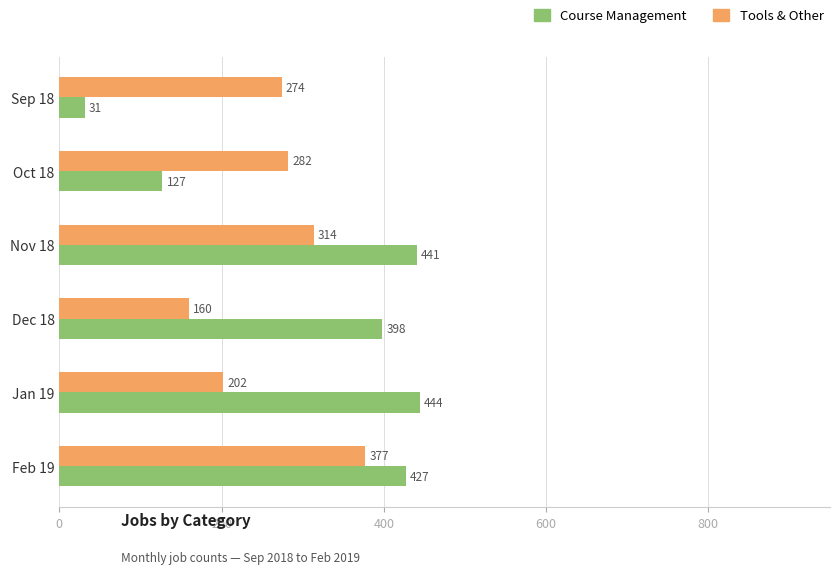

Is the value of Tools & Other at Oct 18 greater than the value of Course Management at Sep 18?

Yes